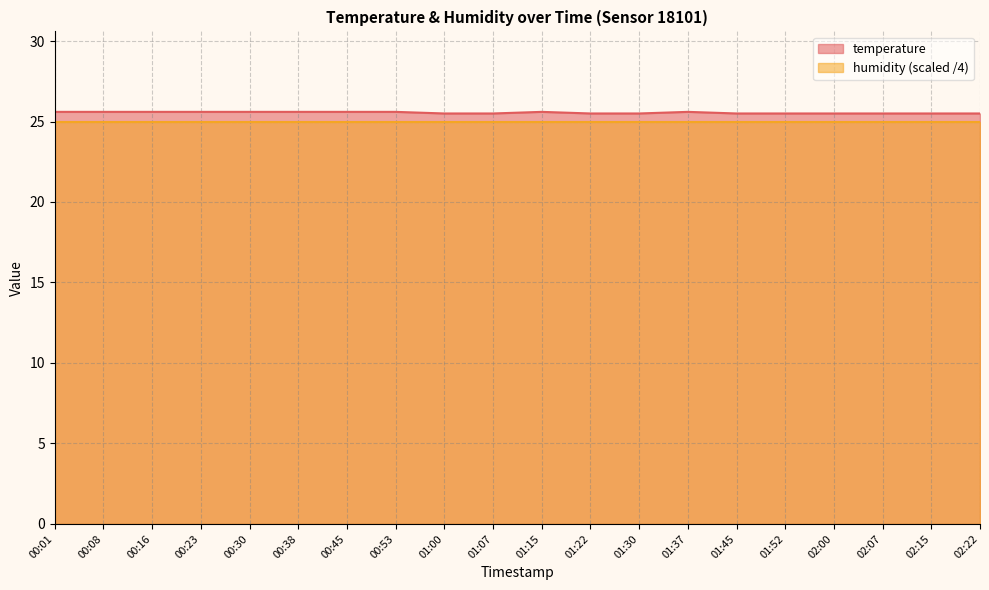

Reading right to left, extract all data points from this chart.

02:22=25.5	02:15=25.5	02:07=25.5	02:00=25.5	01:52=25.5	01:45=25.5	01:37=25.6	01:30=25.5	01:22=25.5	01:15=25.6	01:07=25.5	01:00=25.5	00:53=25.6	00:45=25.6	00:38=25.6	00:30=25.6	00:23=25.6	00:16=25.6	00:08=25.6	00:01=25.6